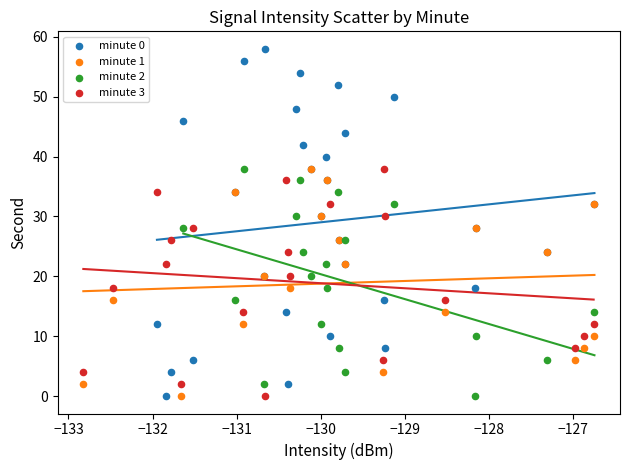

Which series reaches the maximum Y coordinate?

minute 0